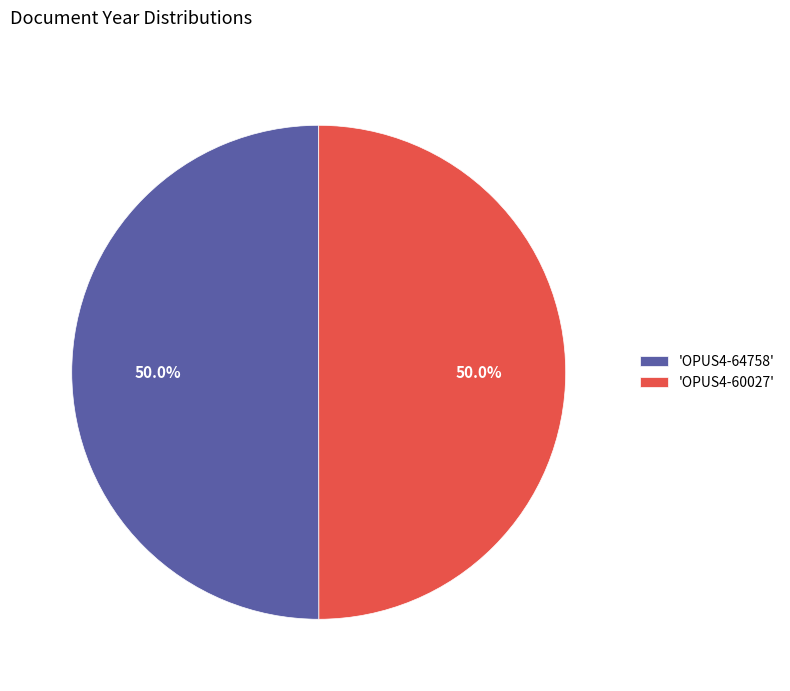

What is the ratio of the value at 'OPUS4-60027' to the value at 'OPUS4-64758'?

1.0